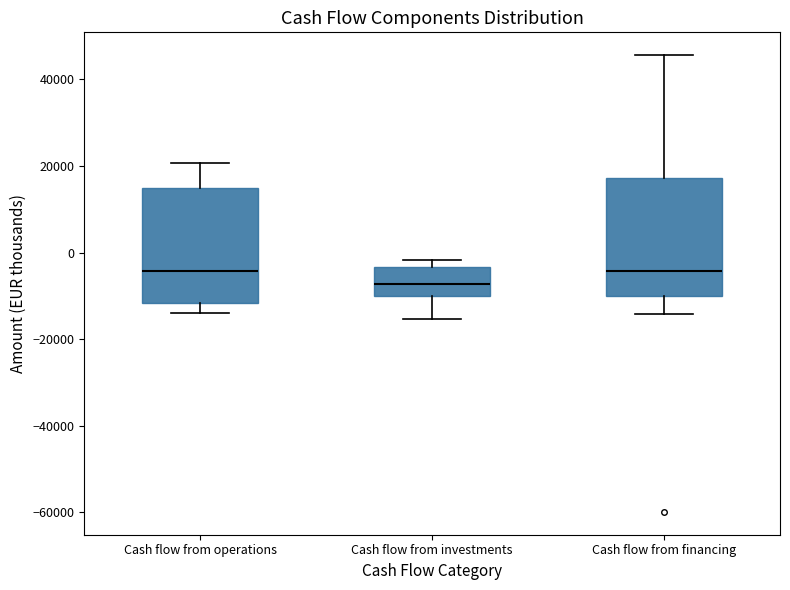

Reading left to right, read every box against the y-axis: the position of its median line, the range the box covers, and the ends of its whiskers. The values are not printed on the chart, so give them approximately, as read against the axis.

Cash flow from operations: median -4000, box -12000 to 14000, whiskers -14000 to 20000
Cash flow from investments: median -8000, box -10000 to -4000, whiskers -16000 to -2000
Cash flow from financing: median -4000, box -10000 to 18000, whiskers -14000 to 46000